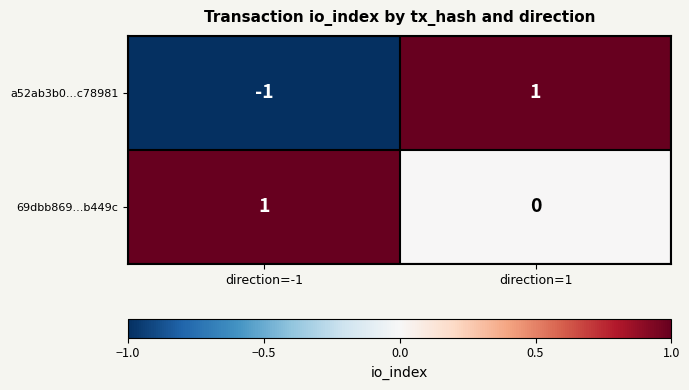

Which series changed the most between direction=-1 and direction=1?

a52ab3b0...c78981